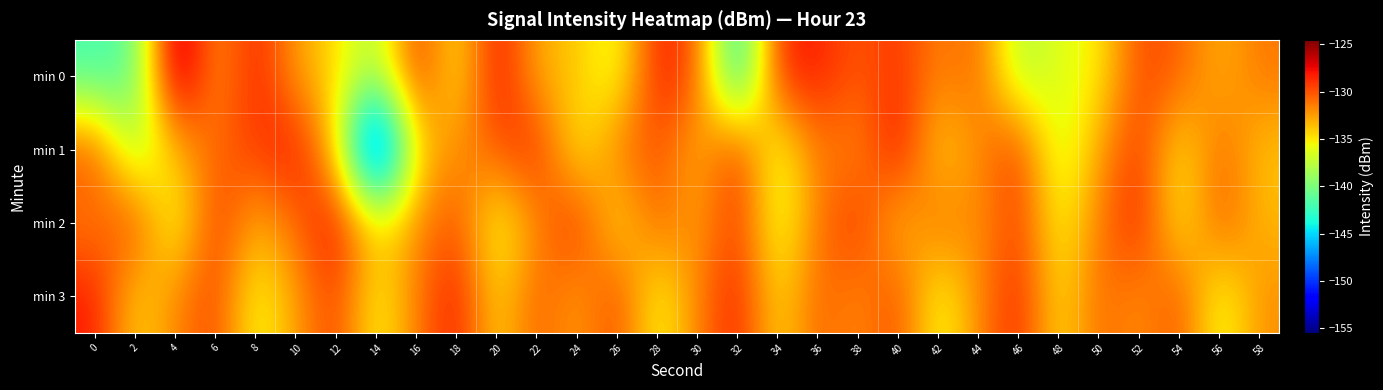

What is the smallest value displayed?

-155.5